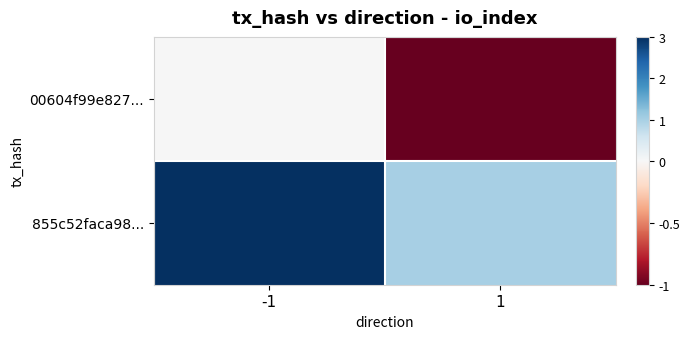

Which series has the largest total across all categories?

855c52faca98...